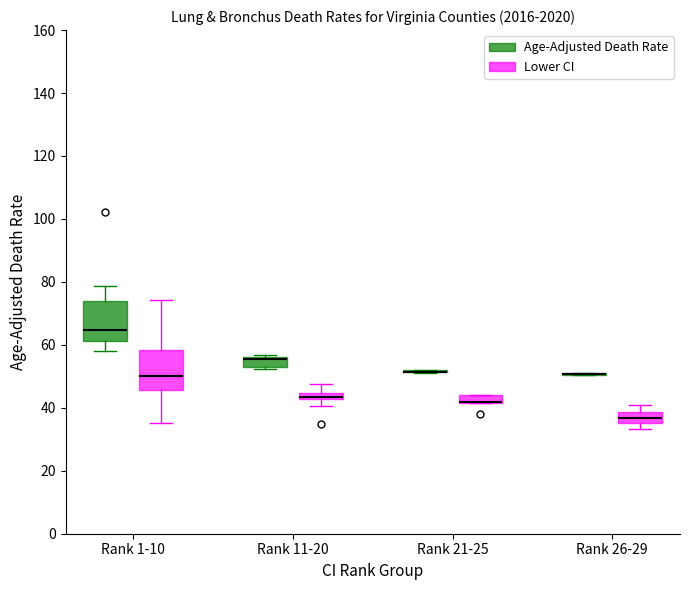

Where is the lower edge of the box for Rank 26-29 (Lower CI) on the y-axis? The values are not printed on the chart, so give them approximately, as read against the axis.

36